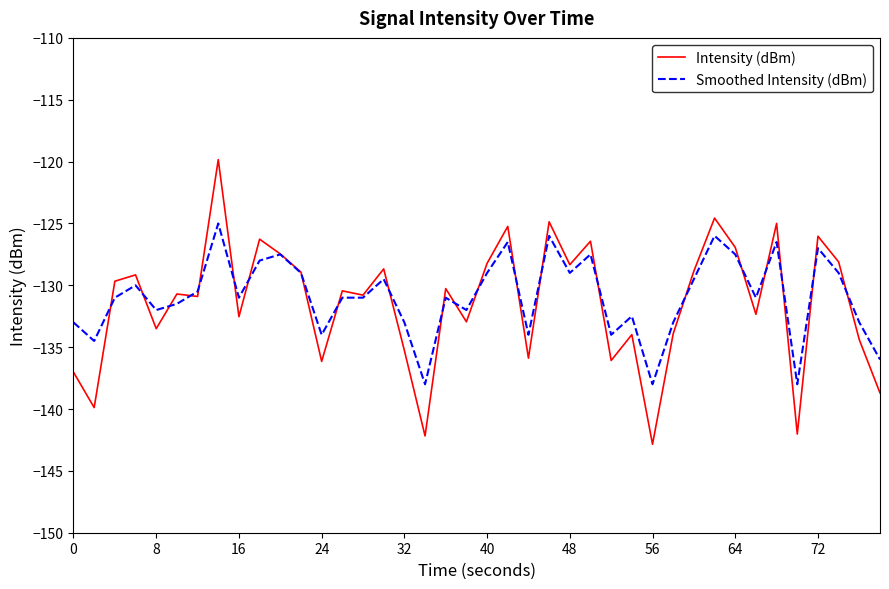

Which series has the widest spread of values?

Intensity (dBm)